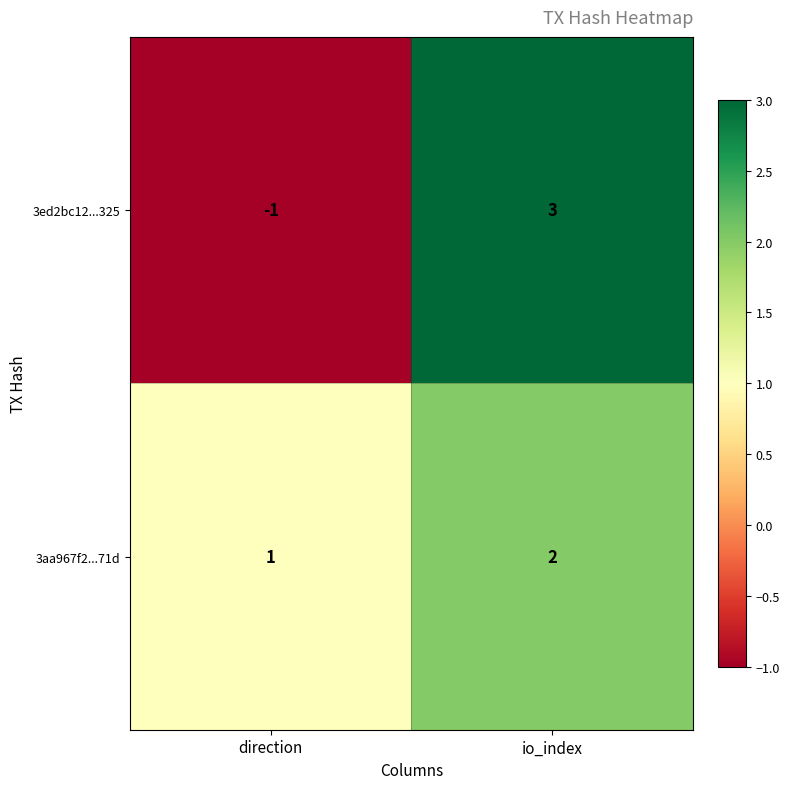

What is the maximum value for 3ed2bc12...325?

3